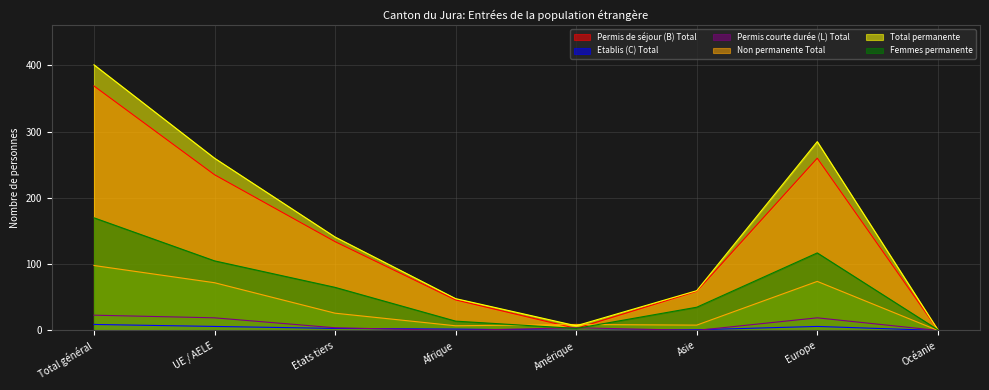

What is the difference between the highest and lowest values at UE / AELE?

254